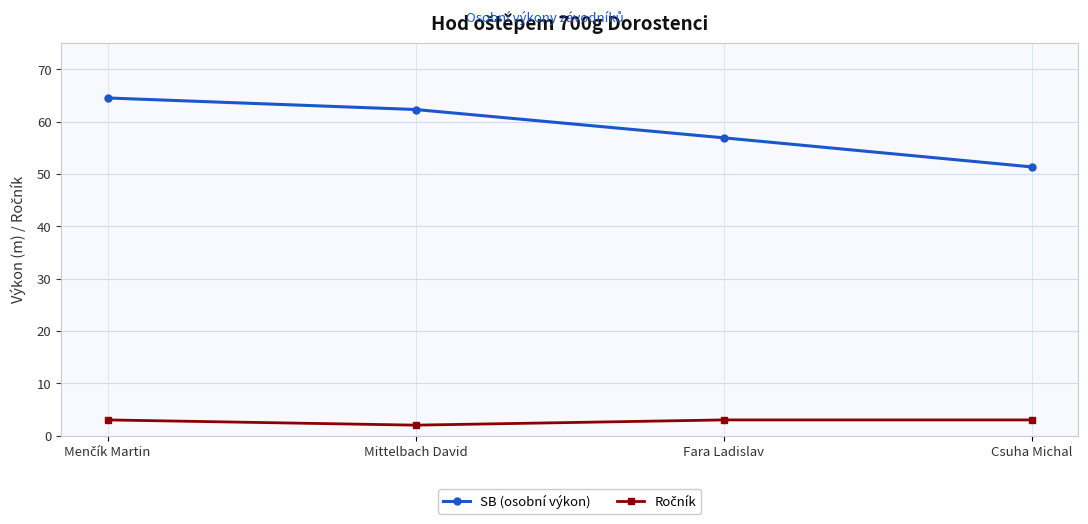

What is the highest value of the SB (osobní výkon) series?

64.5